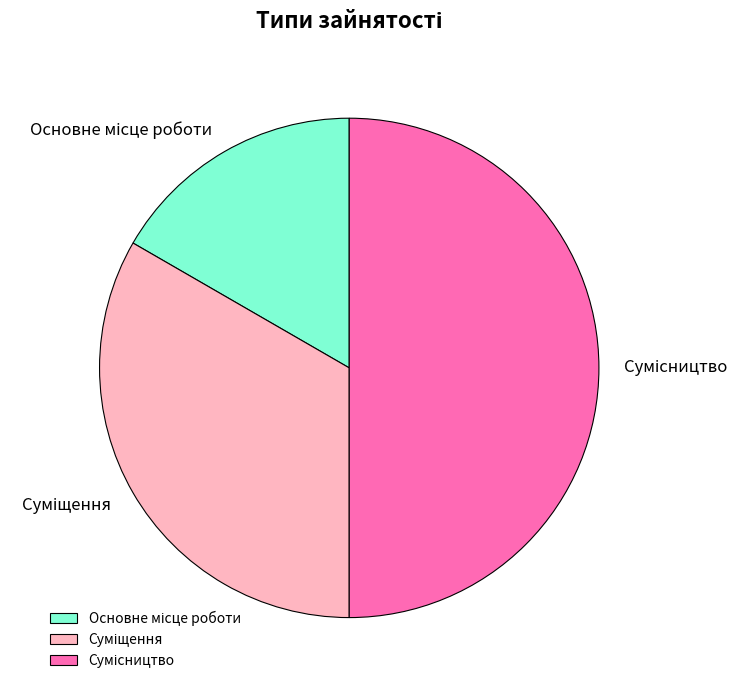

How many segments does this pie chart have?

3